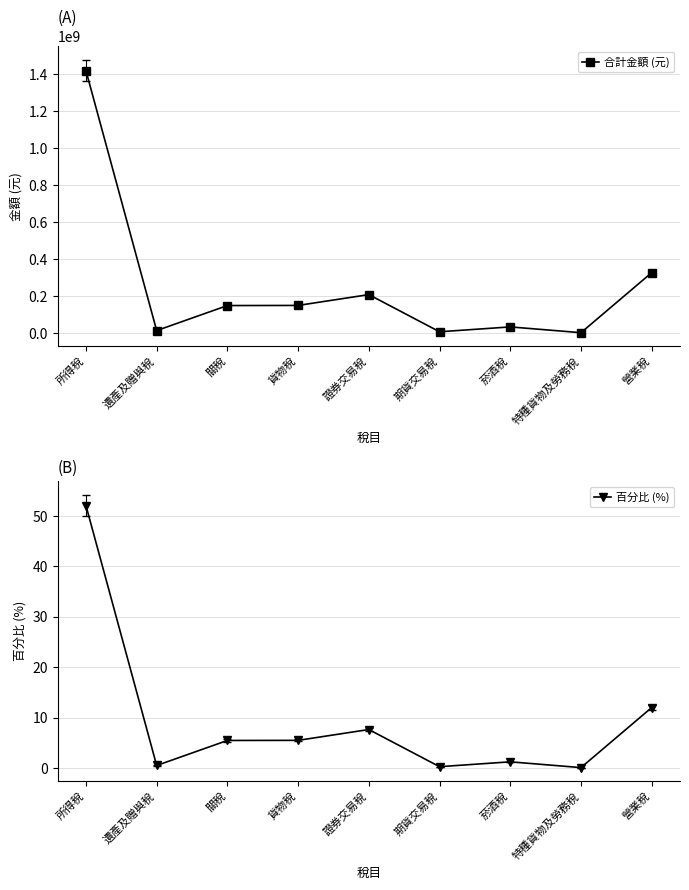

How many lines are shown in the chart?

2